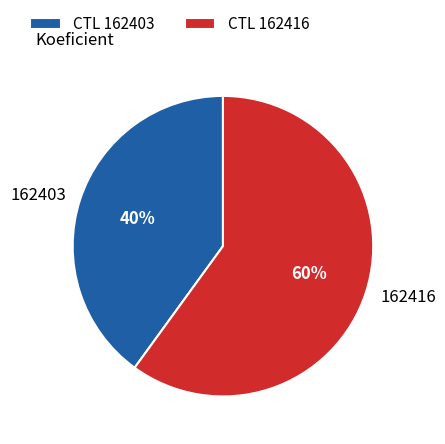

What percentage is the 162416 slice, to the nearest percent?

60%